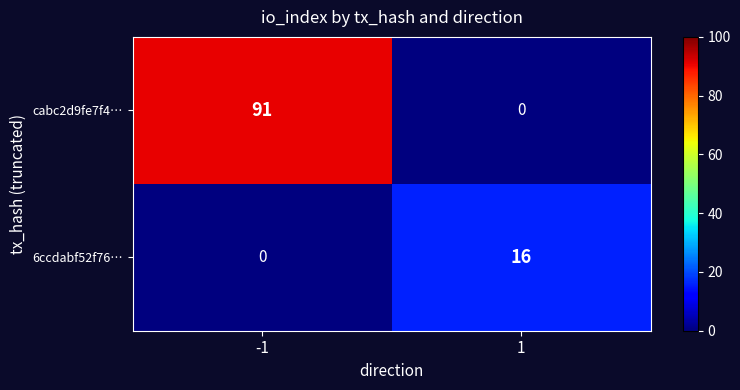

Rank the series by their average value, from highest to lowest.

cabc2d9fe7f4…, 6ccdabf52f76…